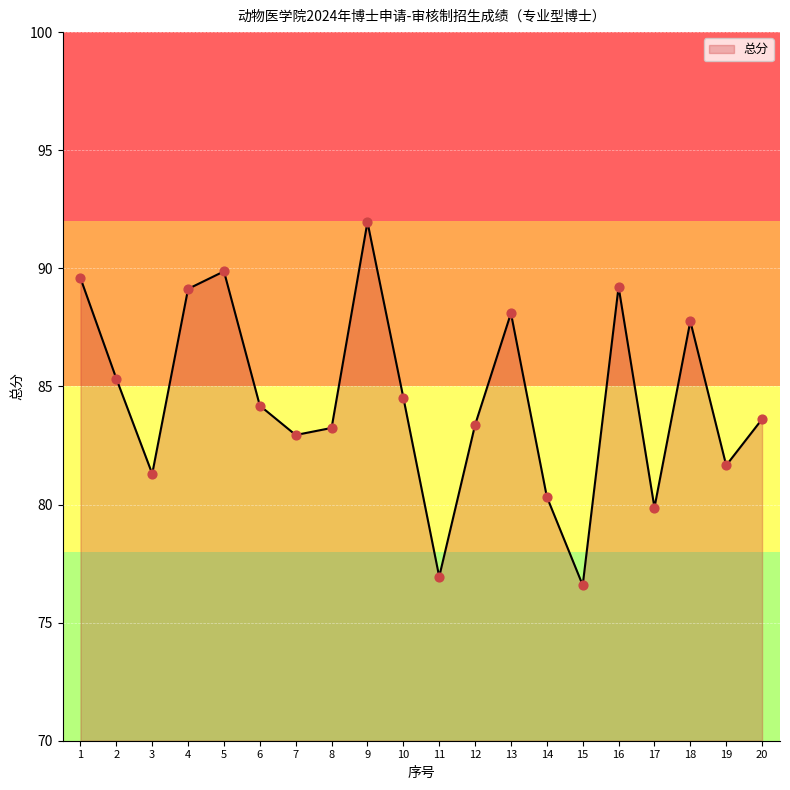

What is the change in value from 11 to 19?

+4.7